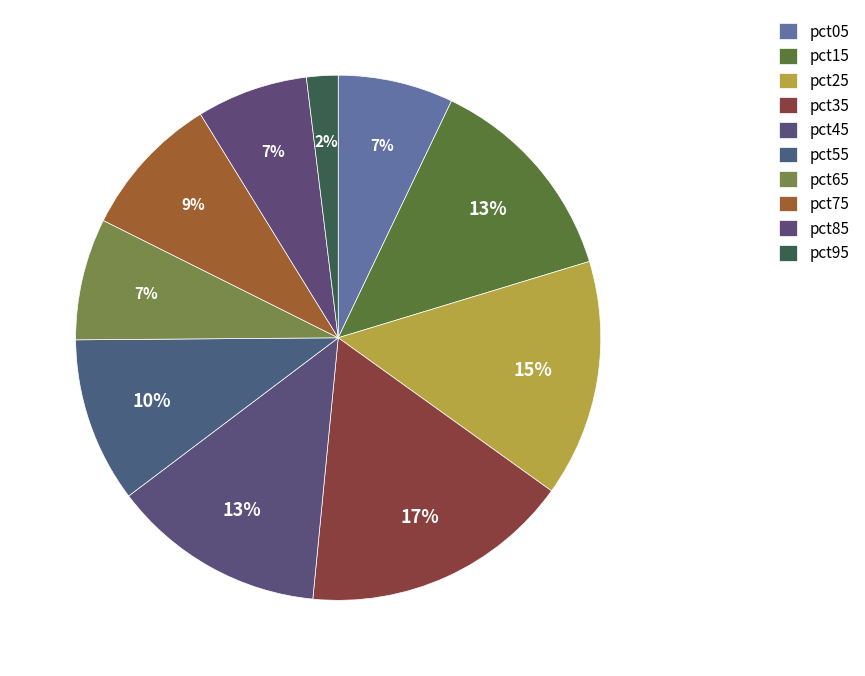

How many segments does this pie chart have?

10